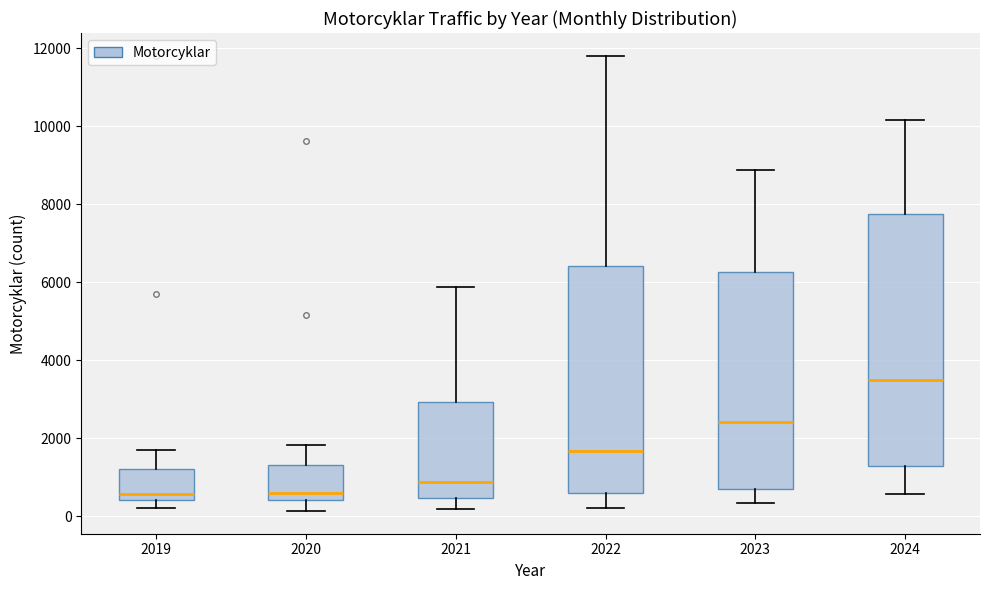

Which box is the tallest, from its lower edge to its upper edge?

2024